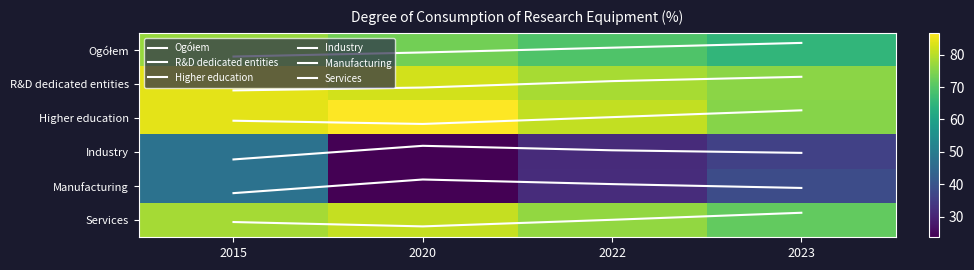

What is the greatest value displayed?

86.7